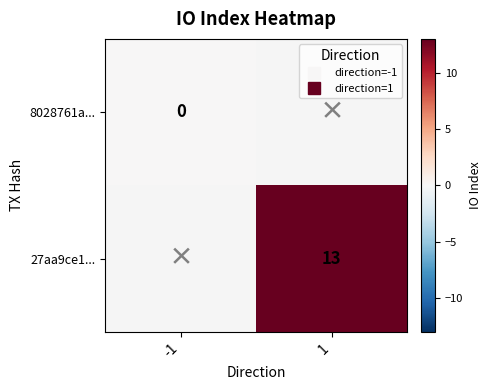

Is the value of 27aa9ce1... at -1 greater than the value of 8028761a... at -1?

No